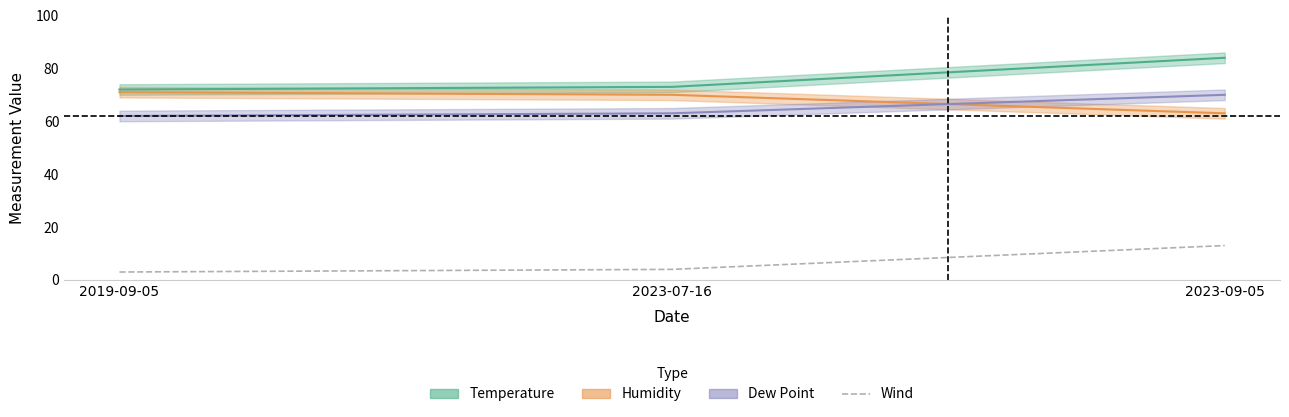

At which category does the chart reach its minimum across all series?

2019-09-05